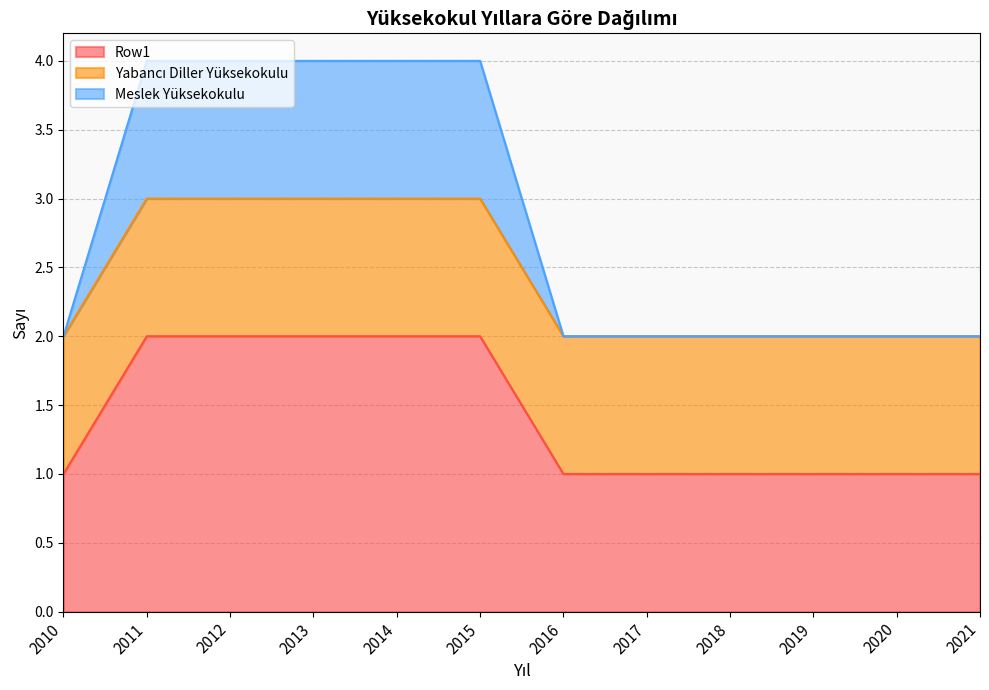

Is it true that Row1 equals 2 at 2015?

True